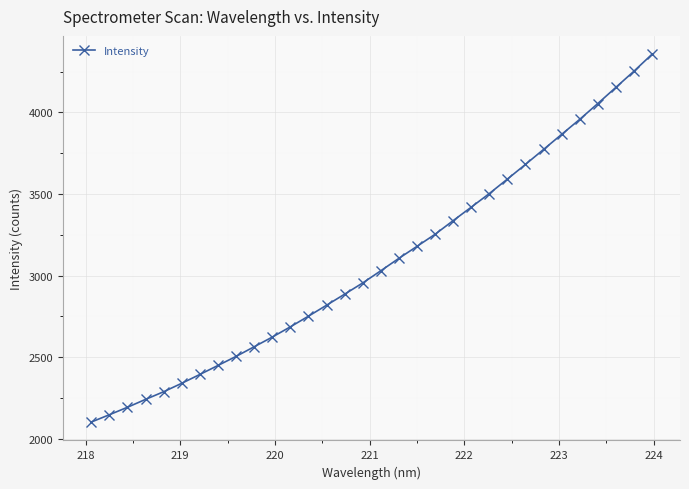

What is the sum of all values?

98466.5